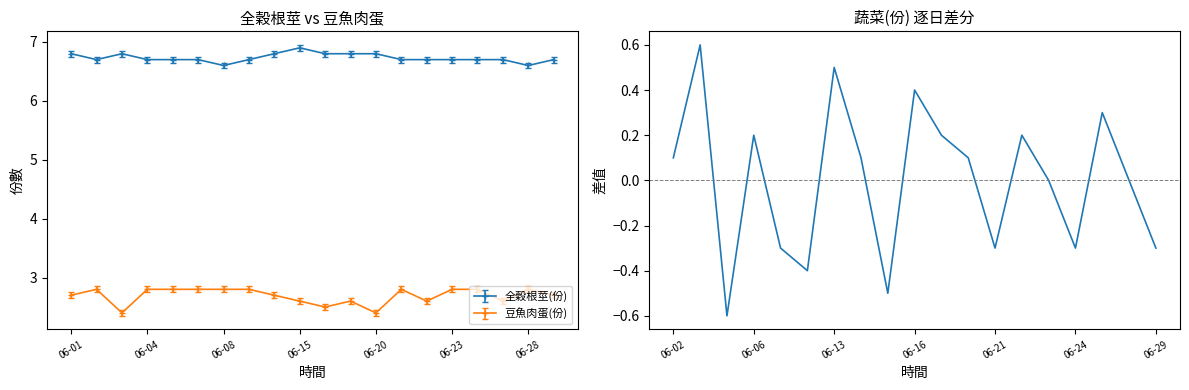

What is the difference between the maximum and minimum values?

1.2